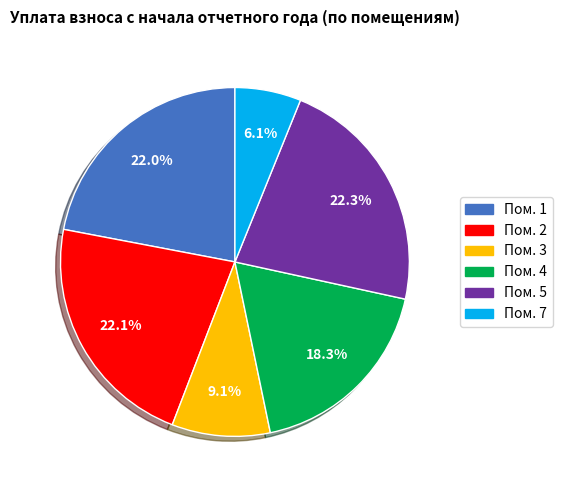

Is there a majority slice in this chart?

No